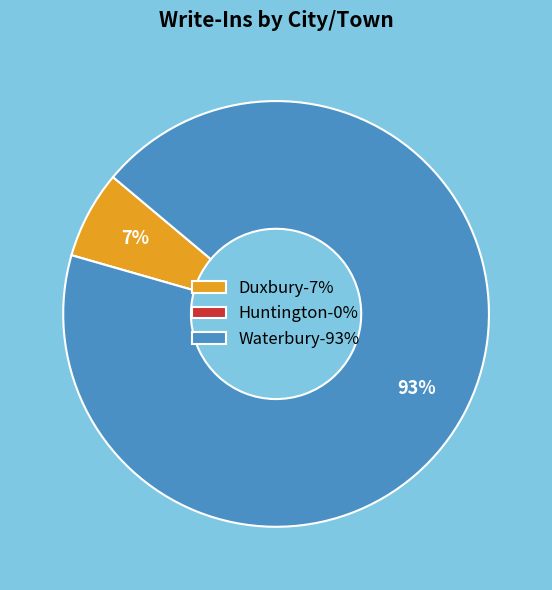

To the nearest percent, what is the average slice percentage?

33%